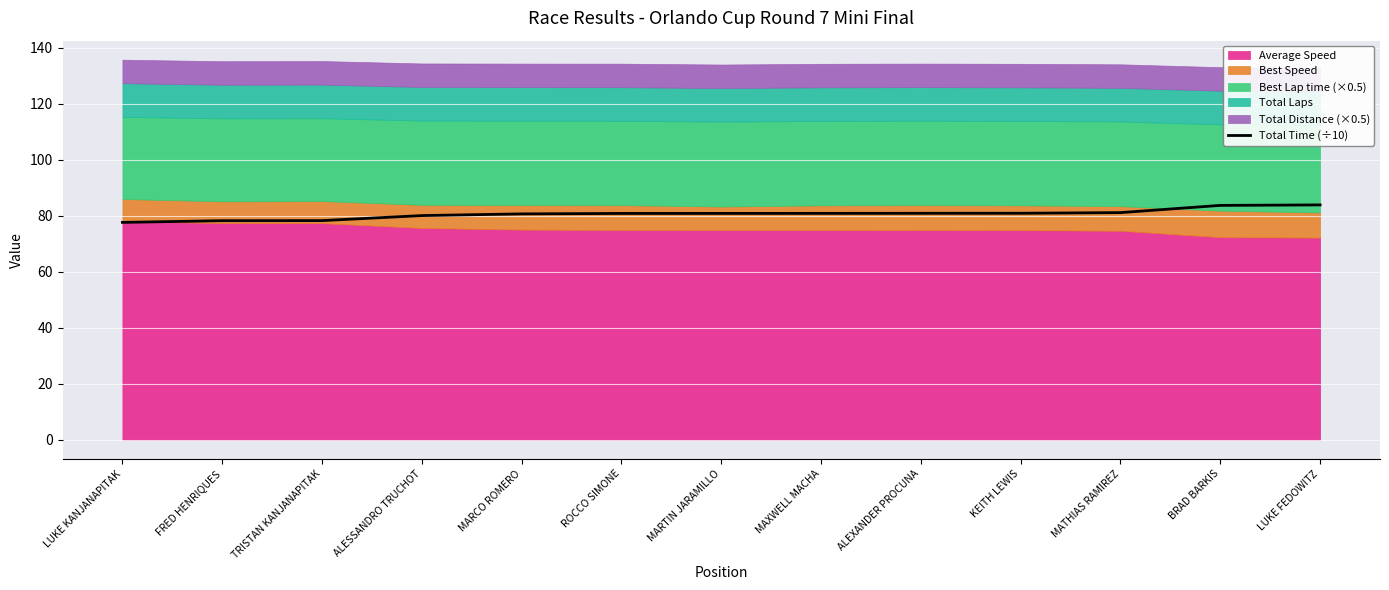

Where does the data first go above 80?

ALESSANDRO TRUCHOT